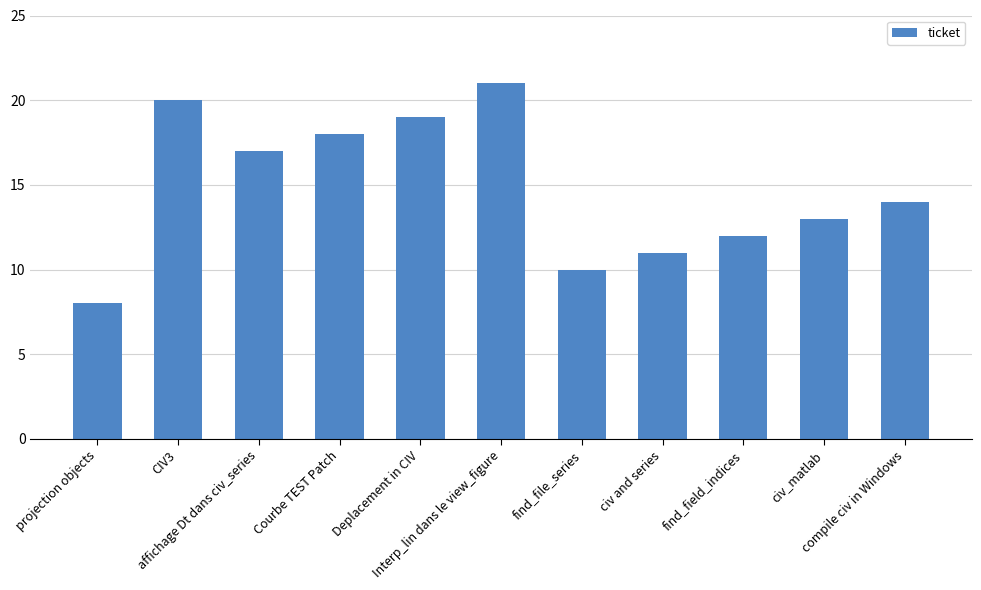

How many bars are there in total?

11